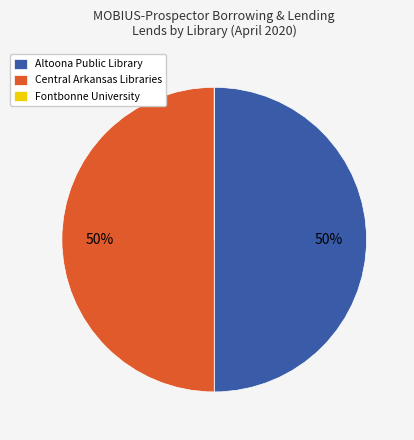

True or false: Altoona Public Library accounts for 36% of the total.

False